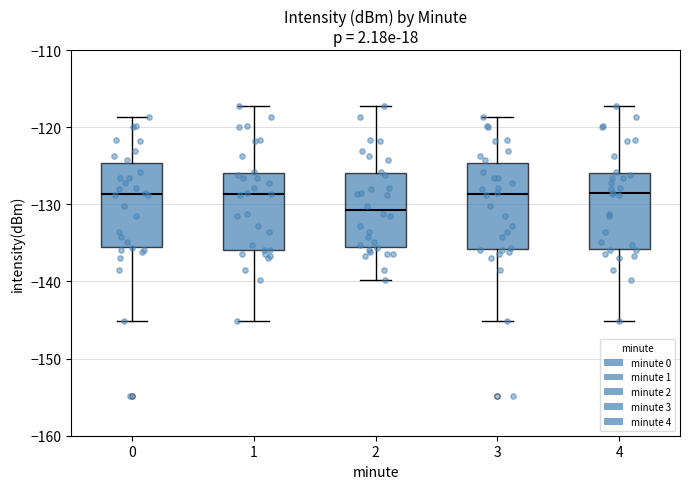

Where does the lower whisker of the box at x = 3 end on the y-axis? The values are not printed on the chart, so give them approximately, as read against the axis.

-145